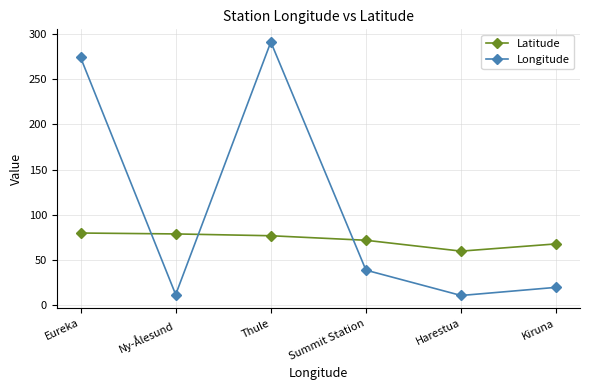

Which series changed the most between Eureka and Harestua?

Longitude